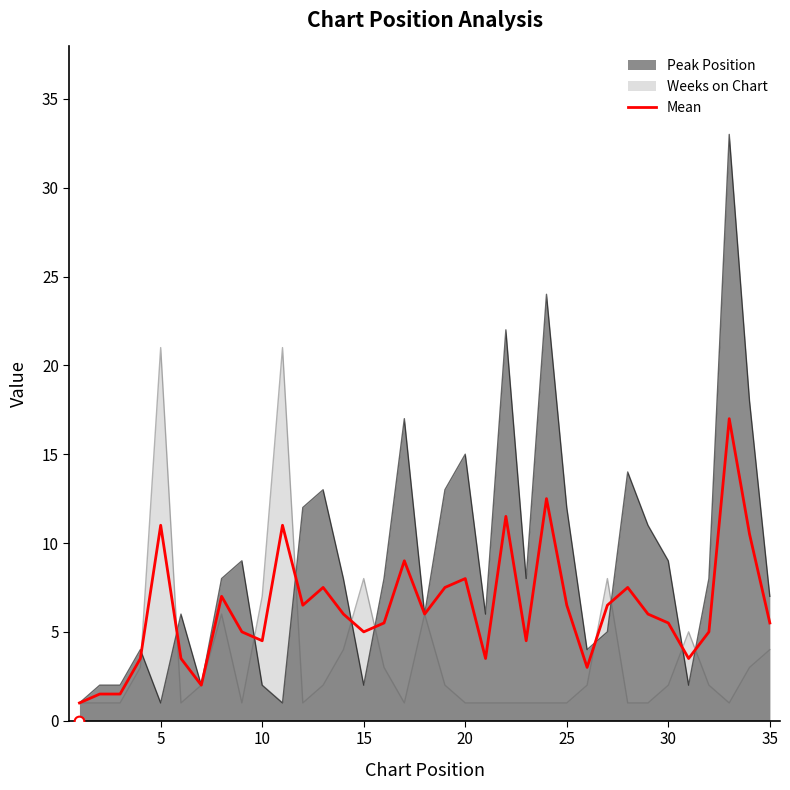

What is the difference between the maximum and second lowest values?

15.5